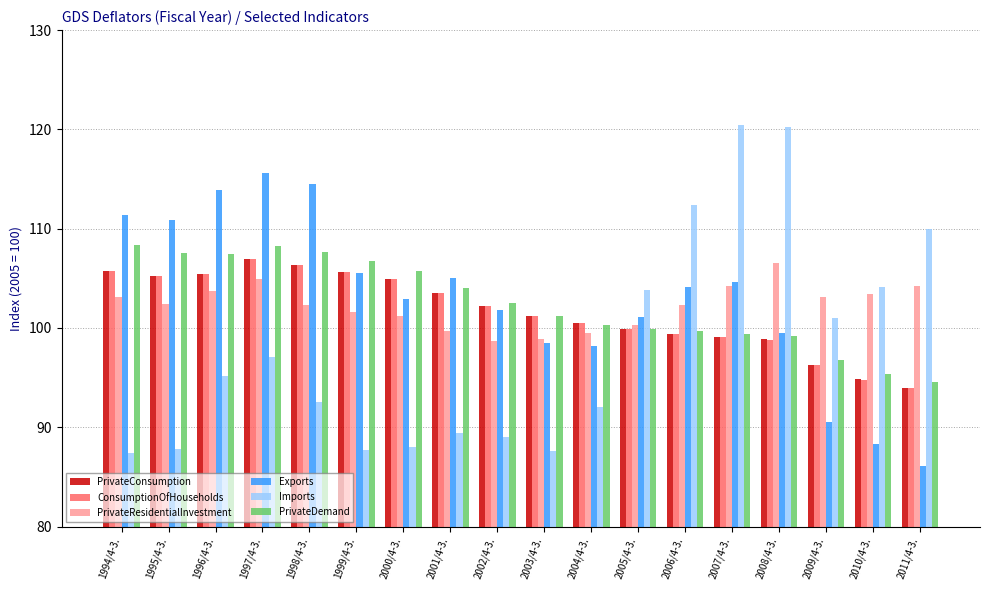

What is the sum of the ConsumptionOfHouseholds values at 2000/4-3. and 2004/4-3.?

205.4